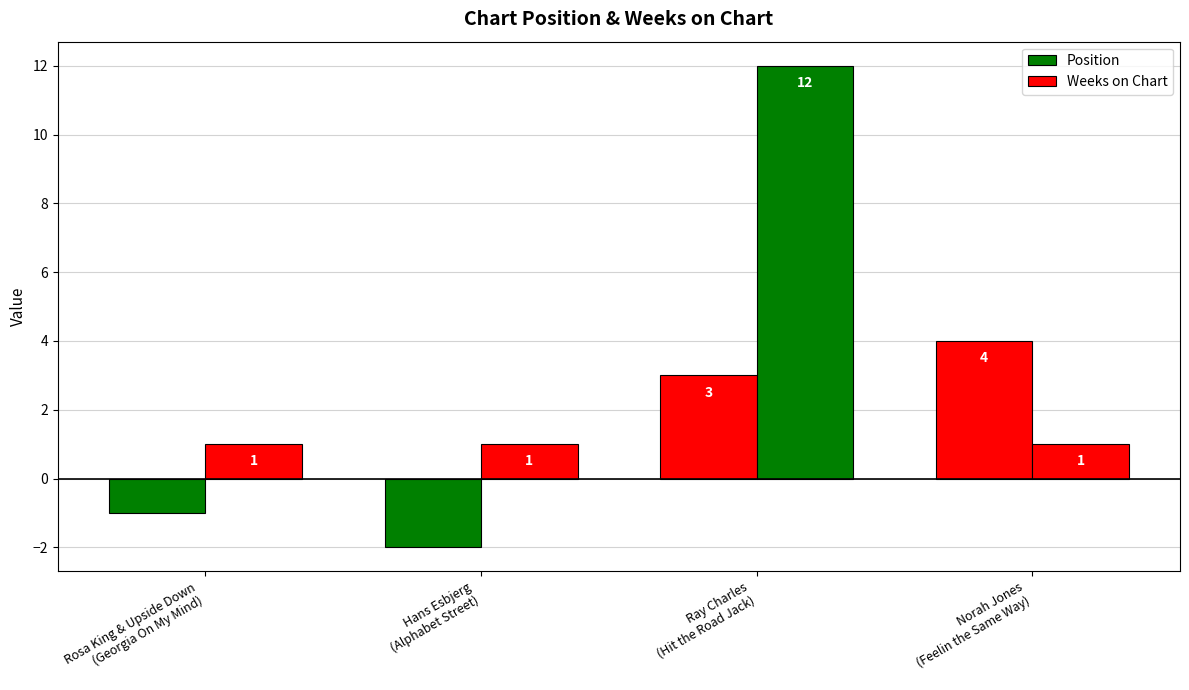

Is it true that Weeks on Chart equals 12 at Ray Charles
(Hit the Road Jack)?

True